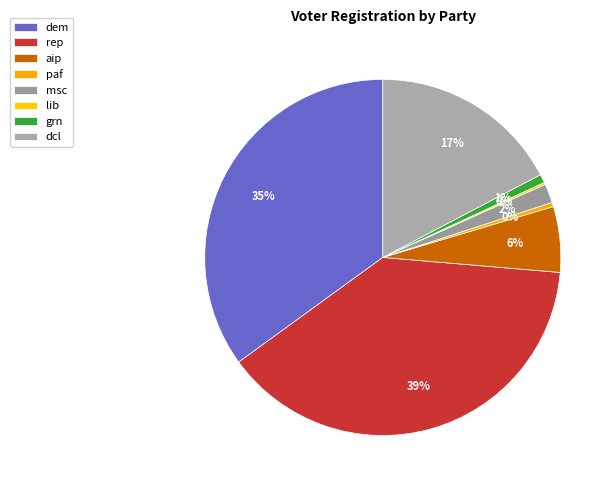

What is the largest slice in the pie chart?

rep